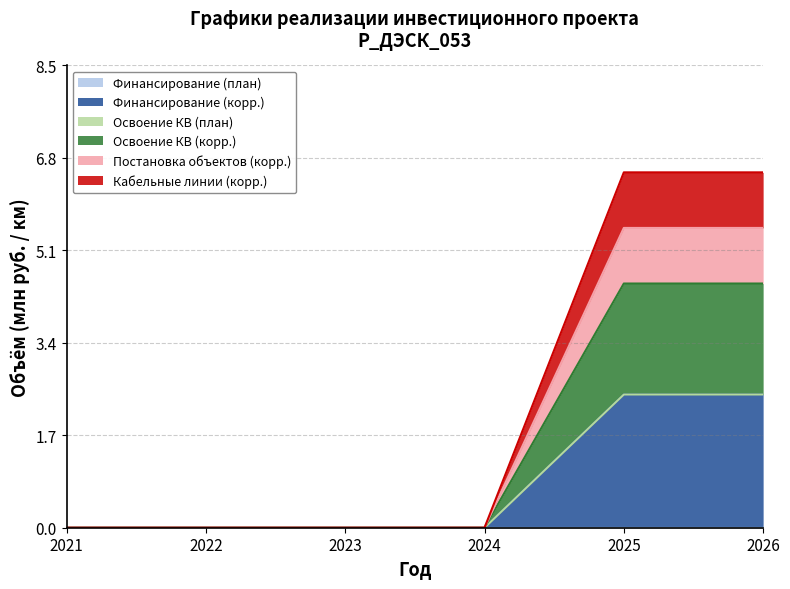

At which category does the chart reach its minimum across all series?

2021